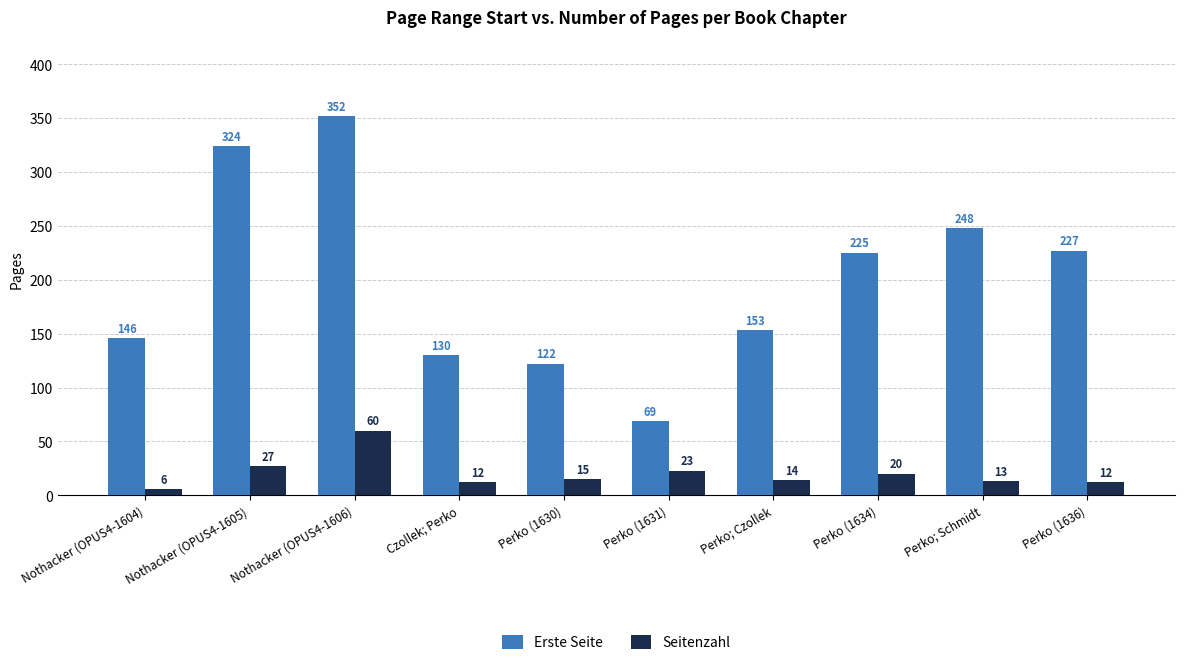

What are all the series names shown in the legend?

Erste Seite, Seitenzahl